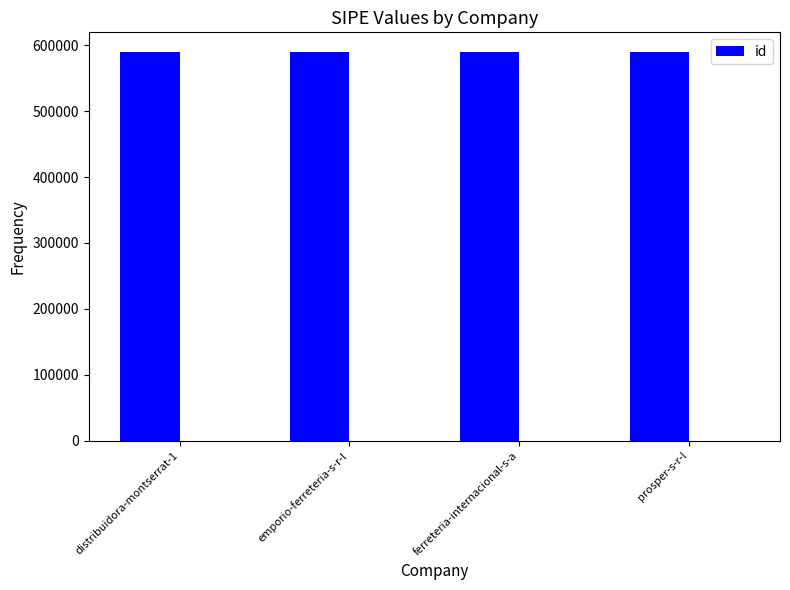

What is the approximate value at ferreteria-internacional-s-a?

590089